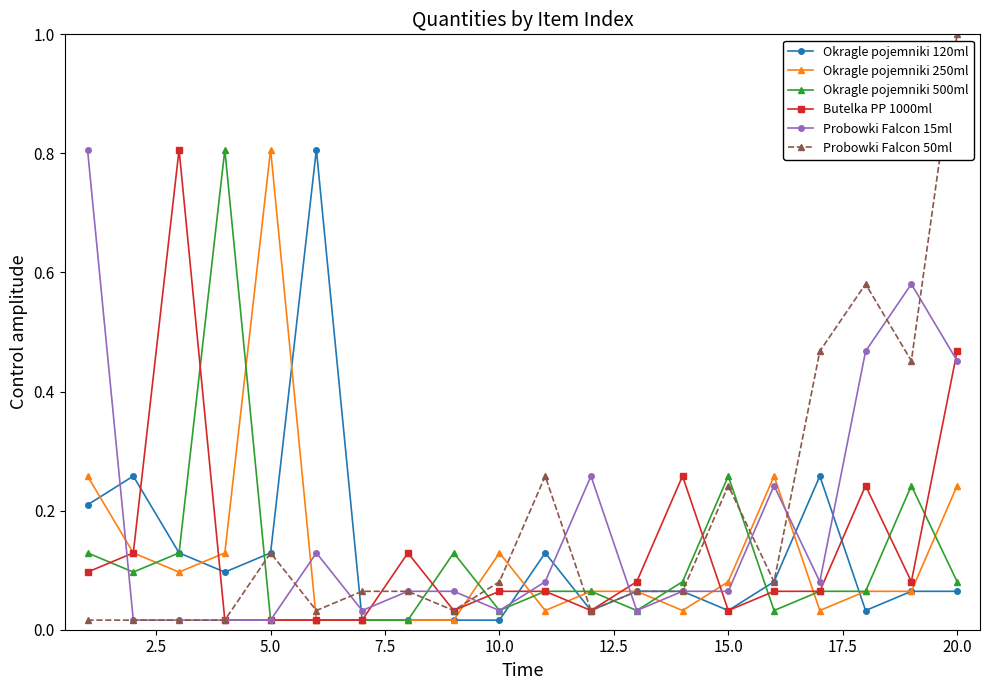

Which series has the largest range (max minus min)?

Probowki Falcon 50ml